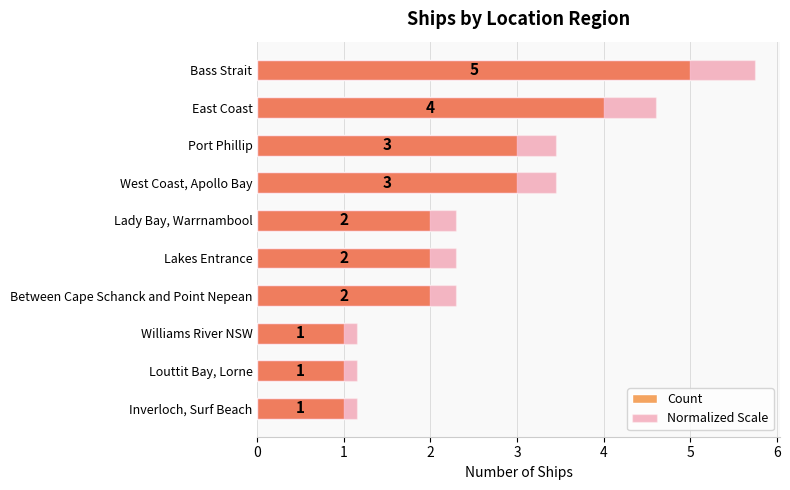

What is the value of the Normalized Scale bar at the 2nd from the left?

4.6